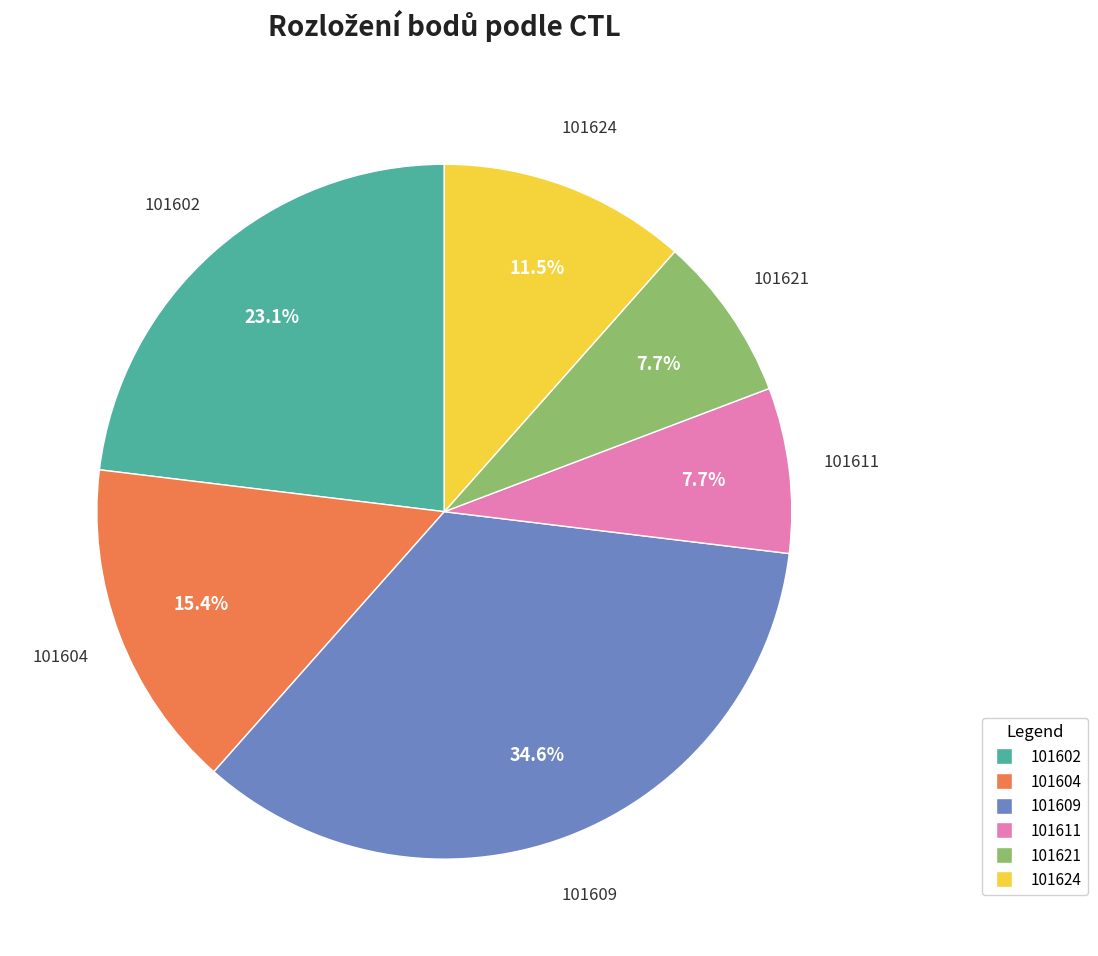

To the nearest percent, what is the difference between the largest and smallest slice percentages?

27%